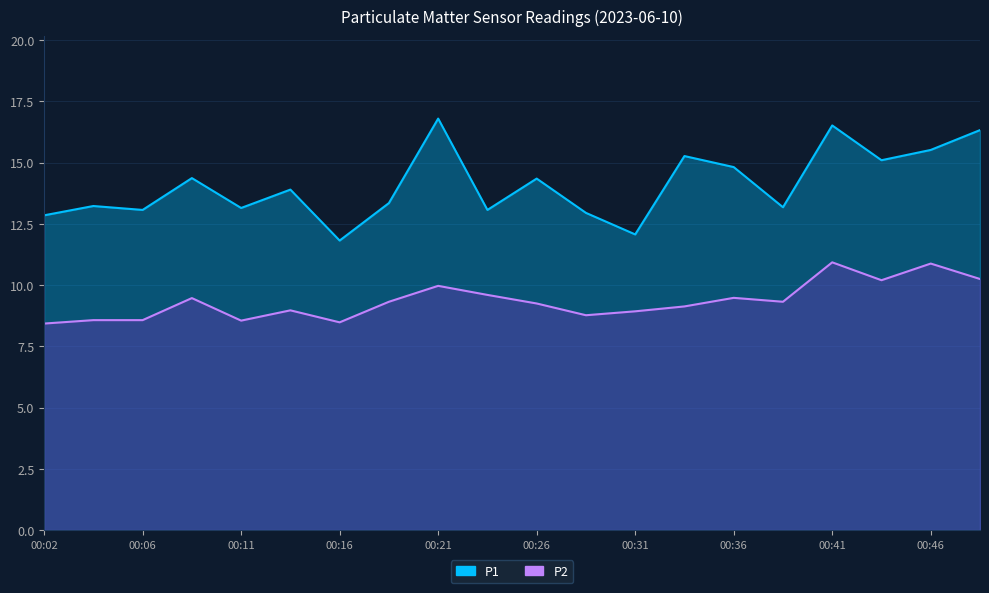

At which label does P2 first exceed 9?

00:09